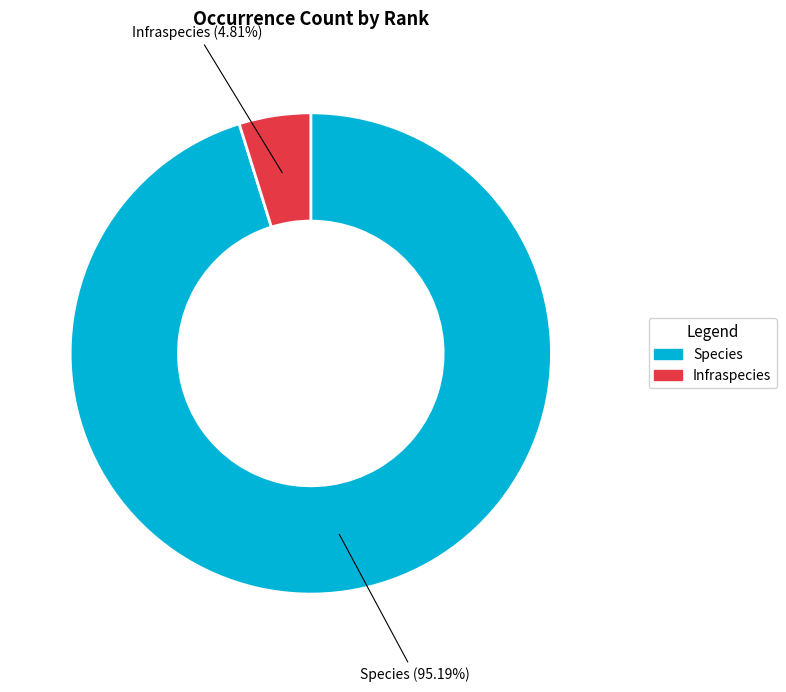

To the nearest percent, what is the combined percentage of Species and Infraspecies?

100%